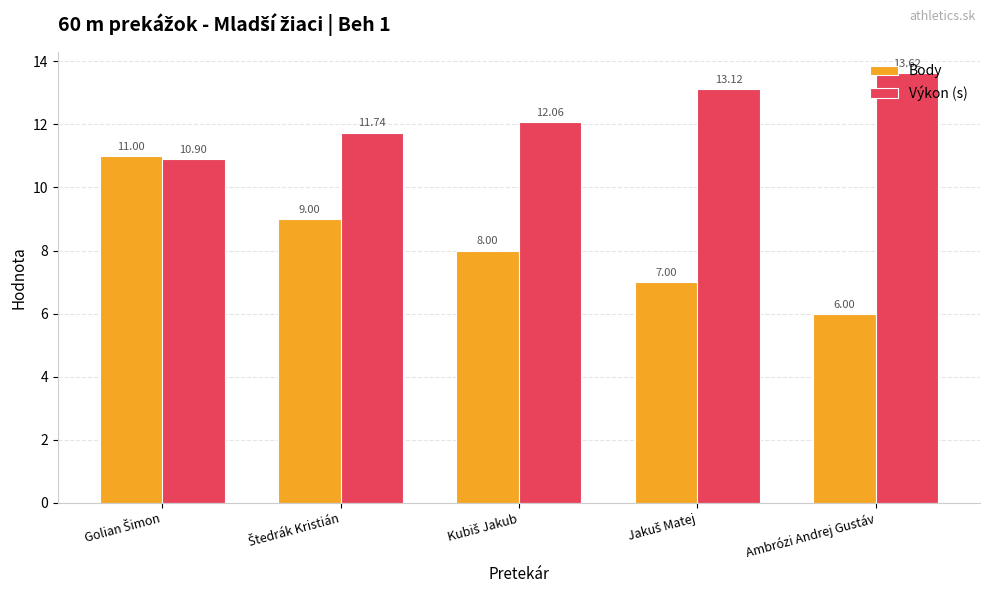

List the series in order of their peak value, highest first.

Výkon (s), Body